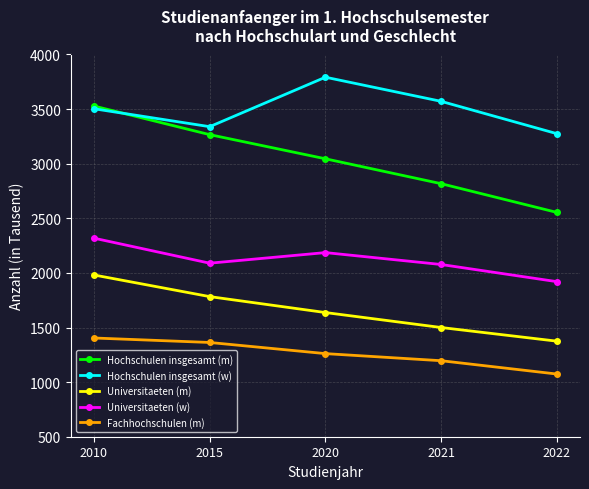

Which series has the largest total across all categories?

Hochschulen insgesamt (w)